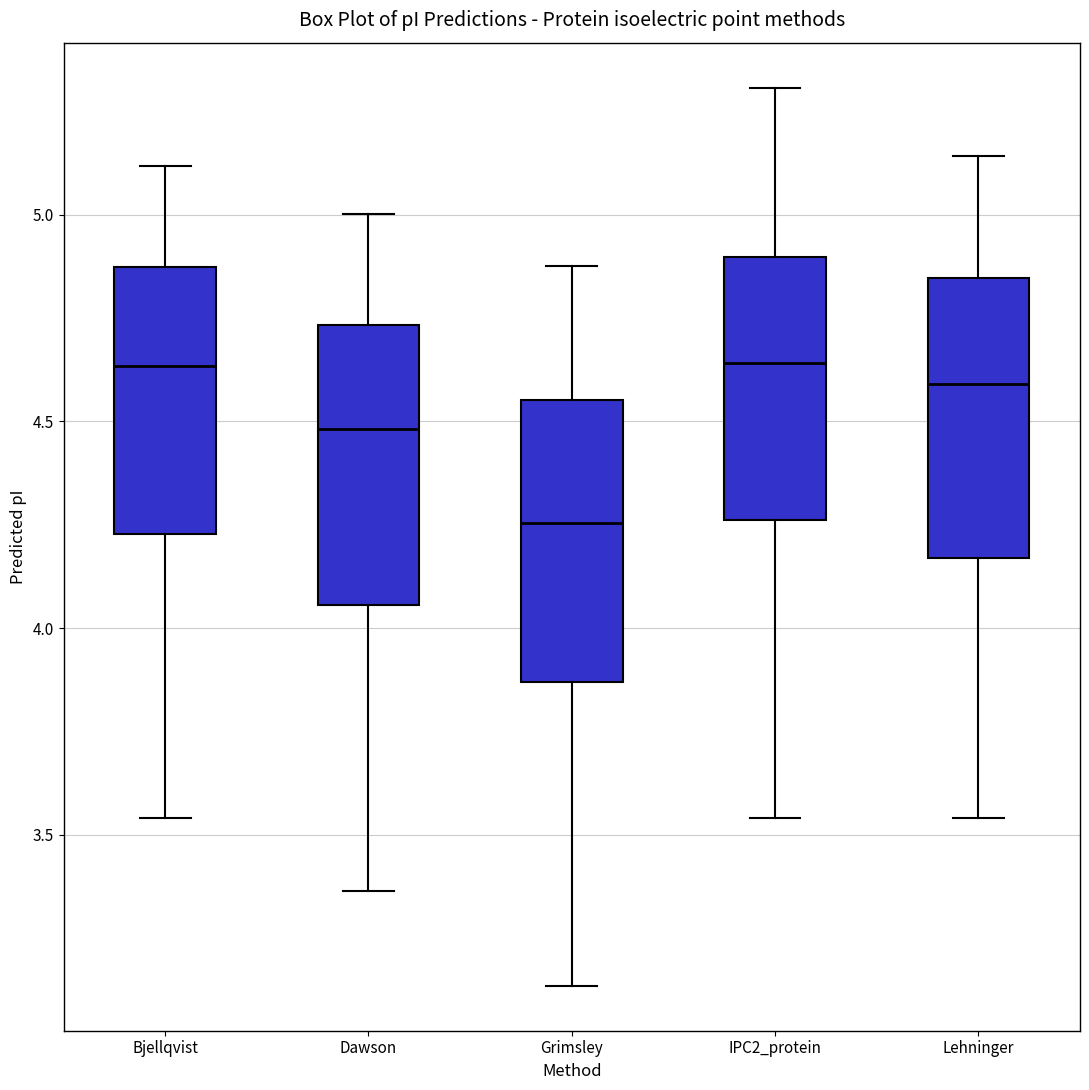

Reading left to right, transcribe this box plot: for each box, give where its median line is, the range the box spans, and where its two whiskers end, as read against the y-axis. The values are not printed on the chart, so give them approximately, as read against the axis.

Bjellqvist: median 4.65, box 4.25 to 4.85, whiskers 3.55 to 5.10
Dawson: median 4.50, box 4.05 to 4.75, whiskers 3.35 to 5.00
Grimsley: median 4.25, box 3.85 to 4.55, whiskers 3.15 to 4.90
IPC2_protein: median 4.65, box 4.25 to 4.90, whiskers 3.55 to 5.30
Lehninger: median 4.60, box 4.15 to 4.85, whiskers 3.55 to 5.15